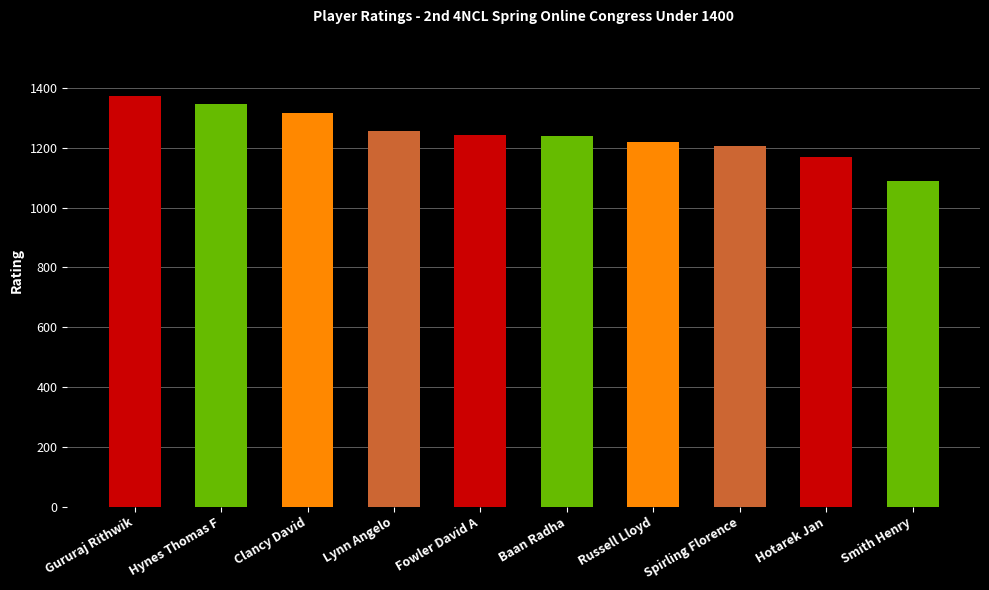

What is the sum of all values?

12457